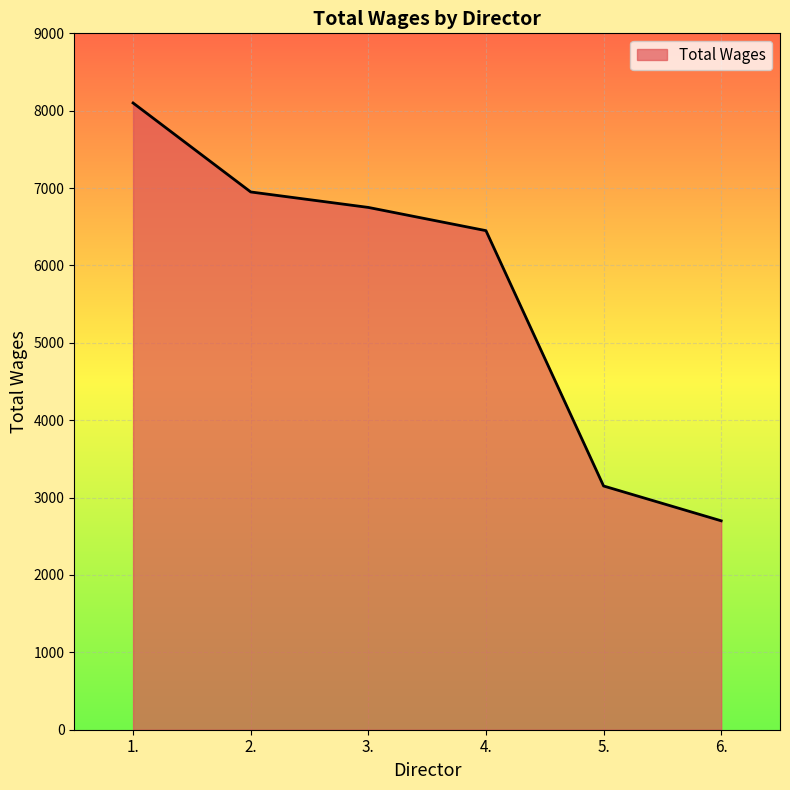

What is the greatest value displayed?

8100